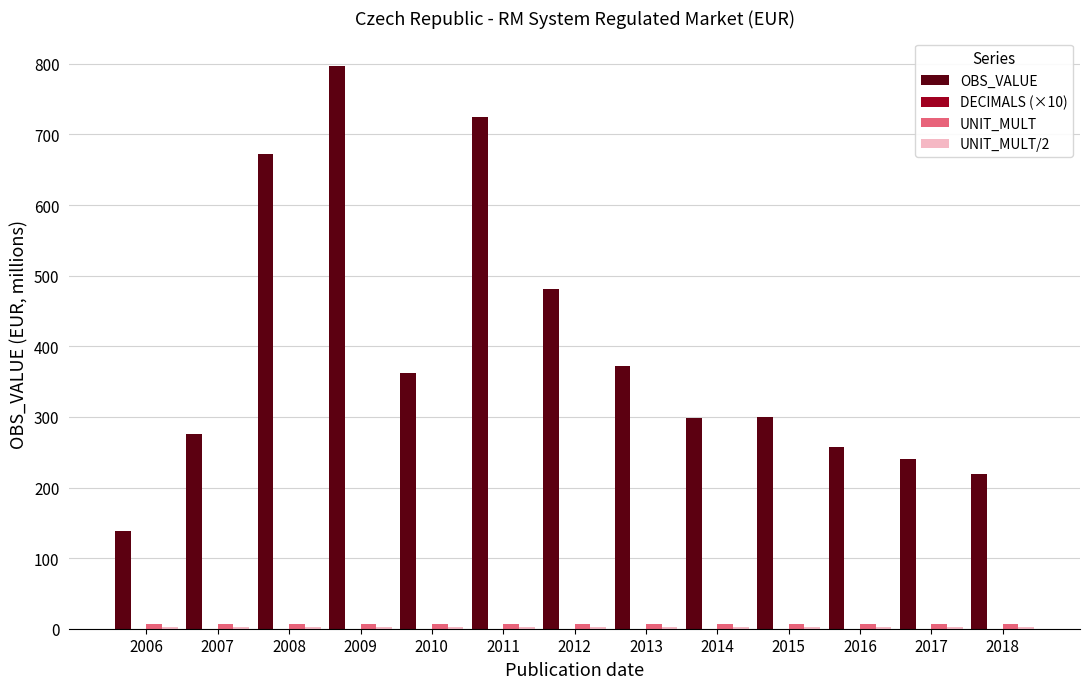

Which series changed the most between 2014 and 2016?

OBS_VALUE